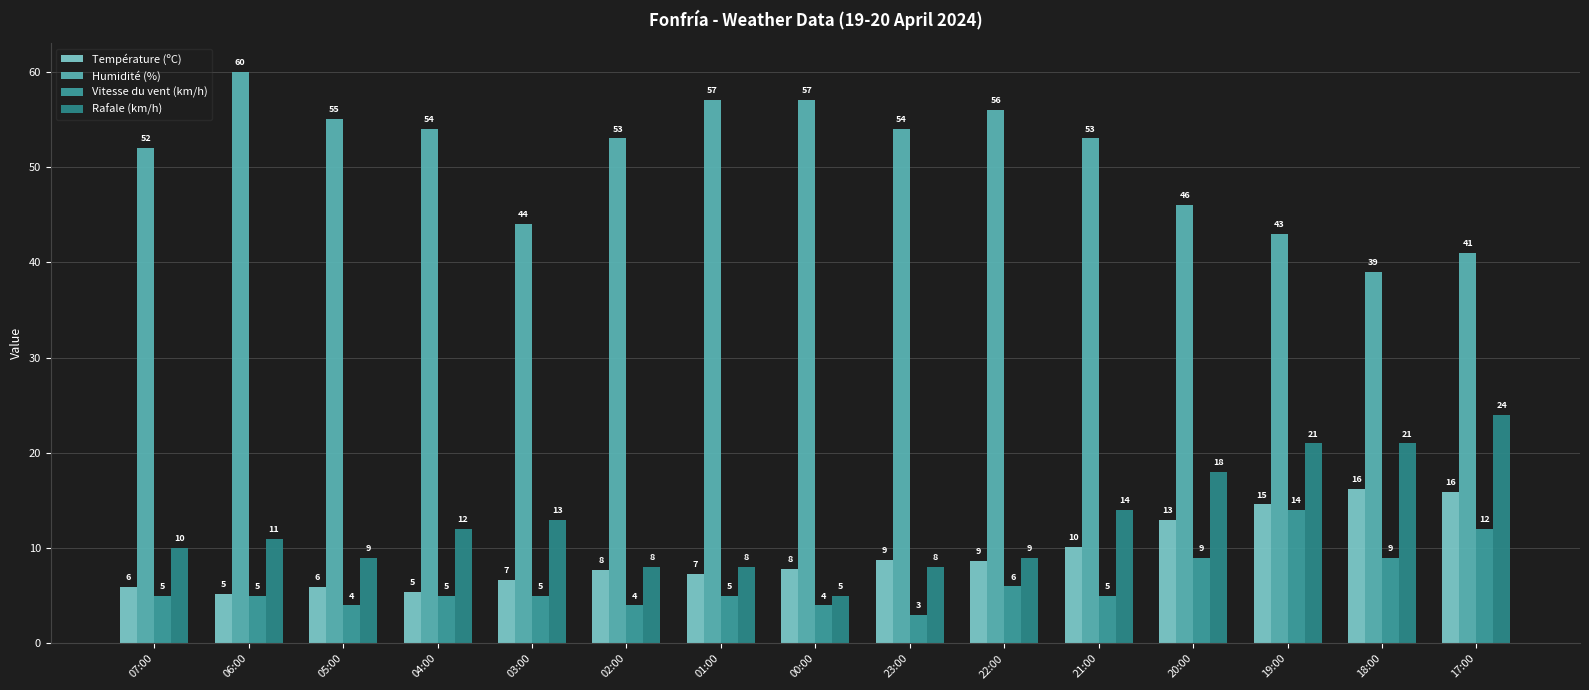

Is the value of Humidité (%) at 22:00 greater than the value of Vitesse du vent (km/h) at 03:00?

Yes